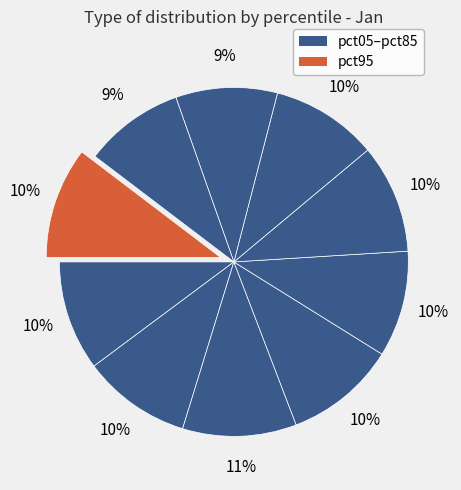

Does any single category account for the majority?

No